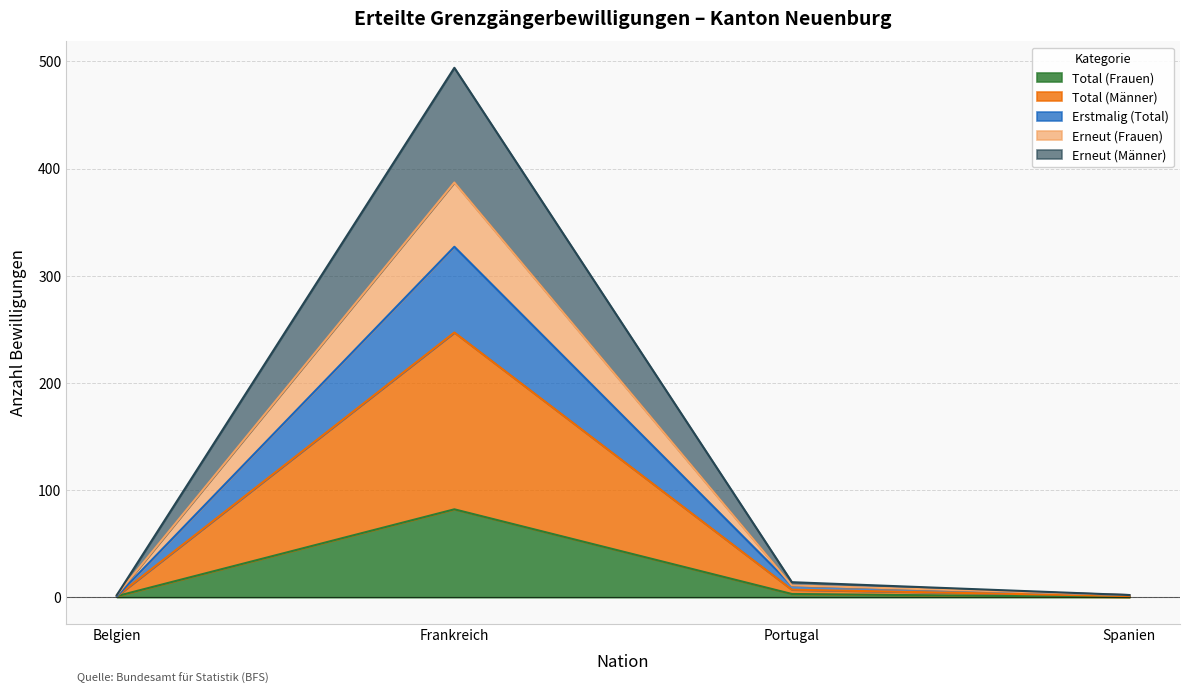

True or false: Erneut (Frauen) has more than 2 interior local peaks.

False